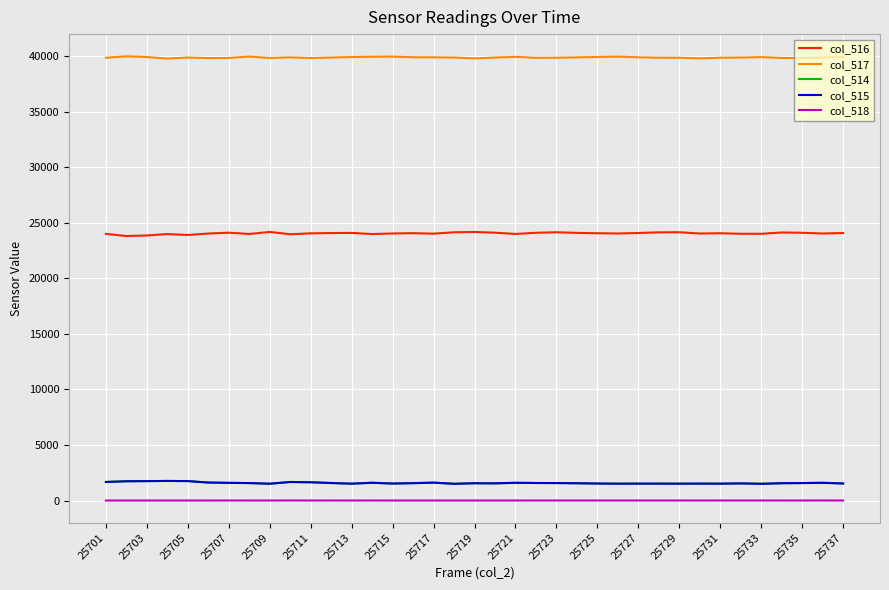

True or false: col_514 and col_516 intersect in this chart.

False